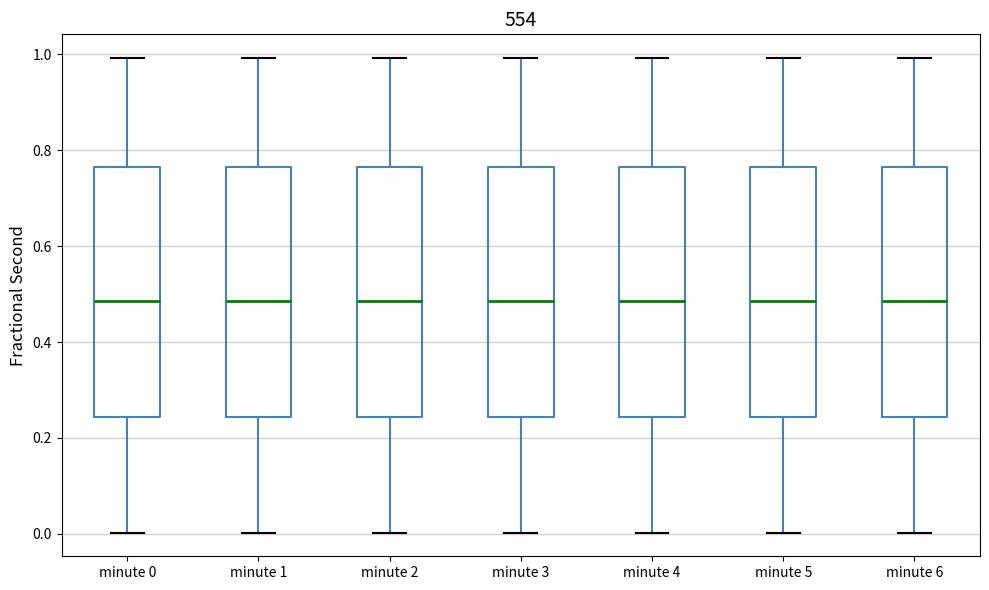

Where is the lower edge of the box for minute 0 on the y-axis? The values are not printed on the chart, so give them approximately, as read against the axis.

0.24